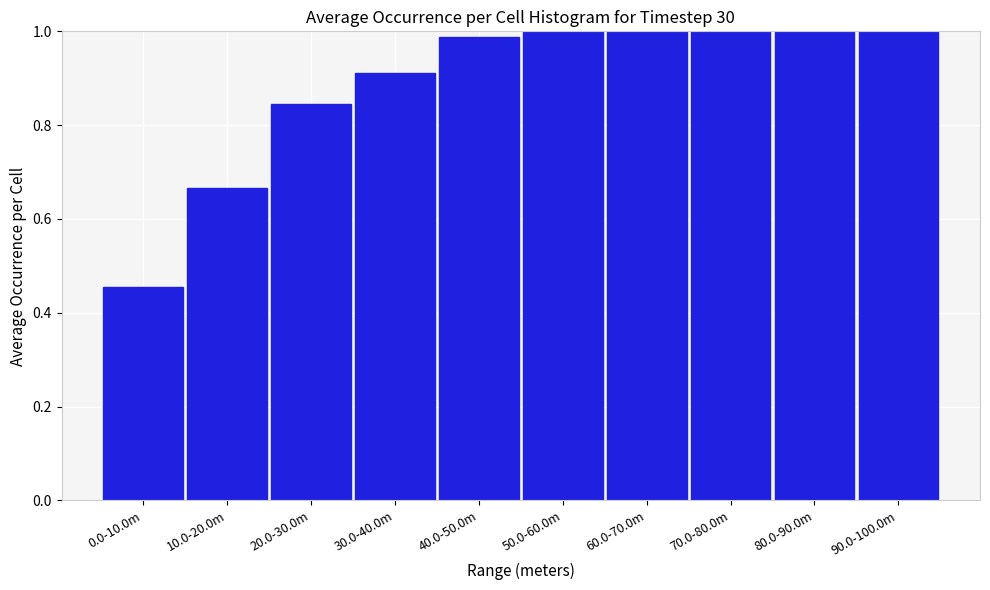

What is the difference between the second highest and second lowest values?

0.3